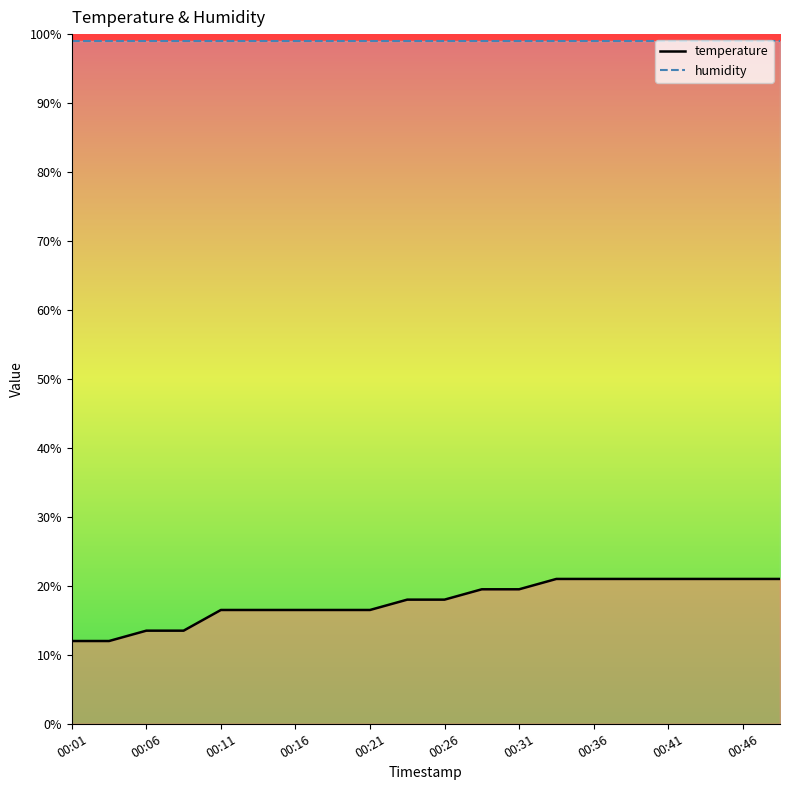

List the labels in order of value, largest first.

00:33, 00:36, 00:38, 00:41, 00:43, 00:46, 00:48, 00:28, 00:31, 00:23, 00:26, 00:11, 00:13, 00:16, 00:18, 00:21, 00:06, 00:08, 00:01, 00:03